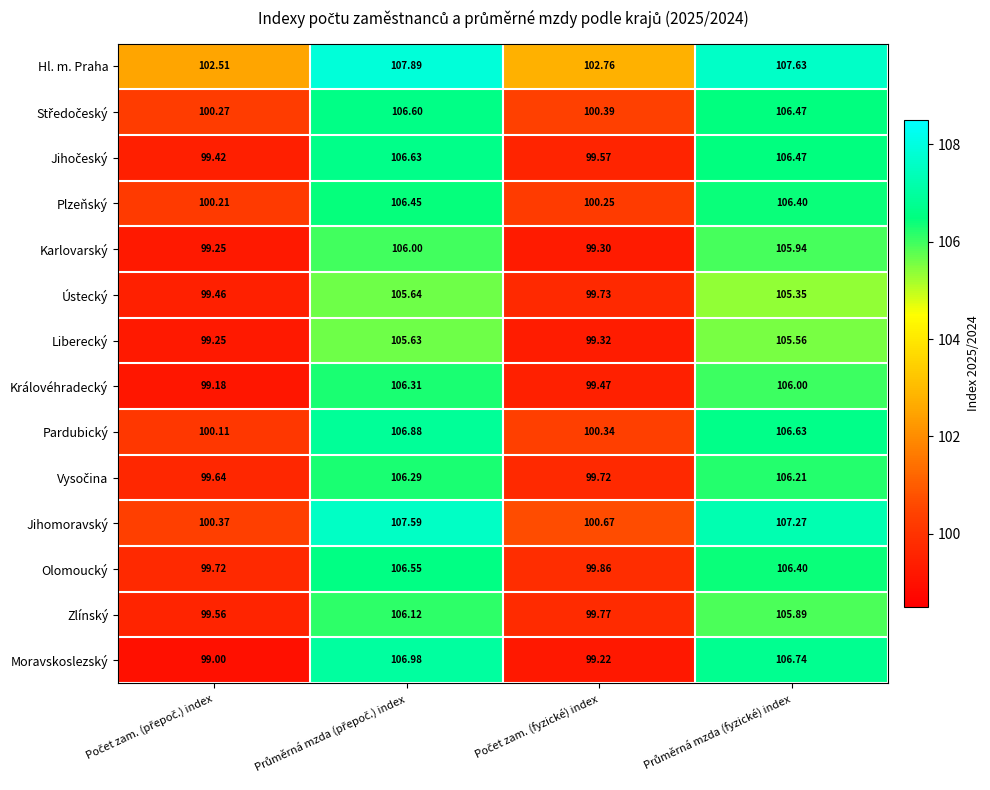

Which series has the widest spread of values?

Moravskoslezský